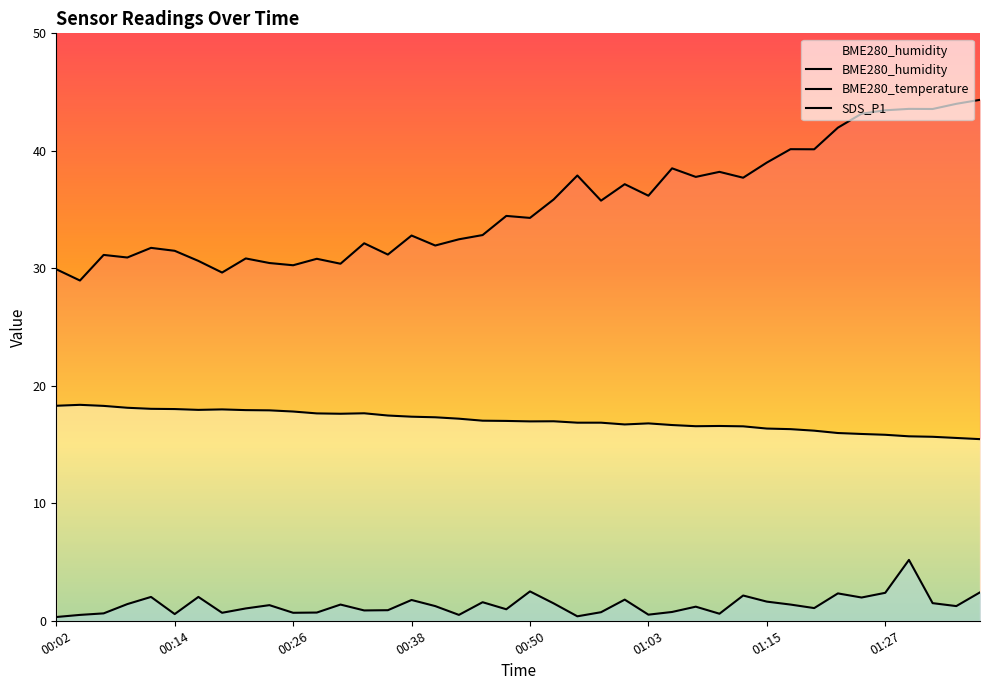

How many data points in BME280_temperature are less than 17?

20